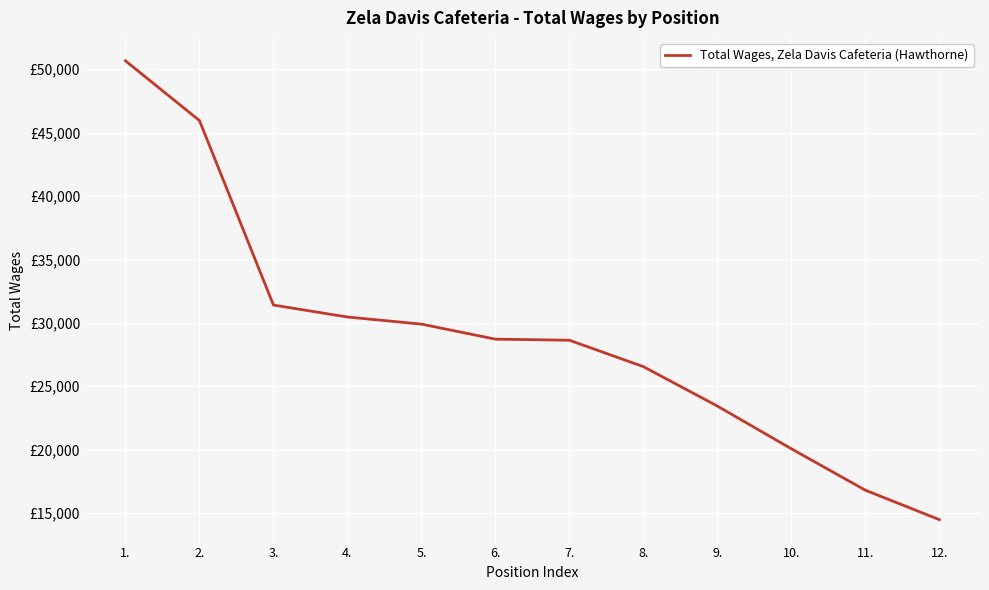

Is this an area chart (filled region under the line)?

No